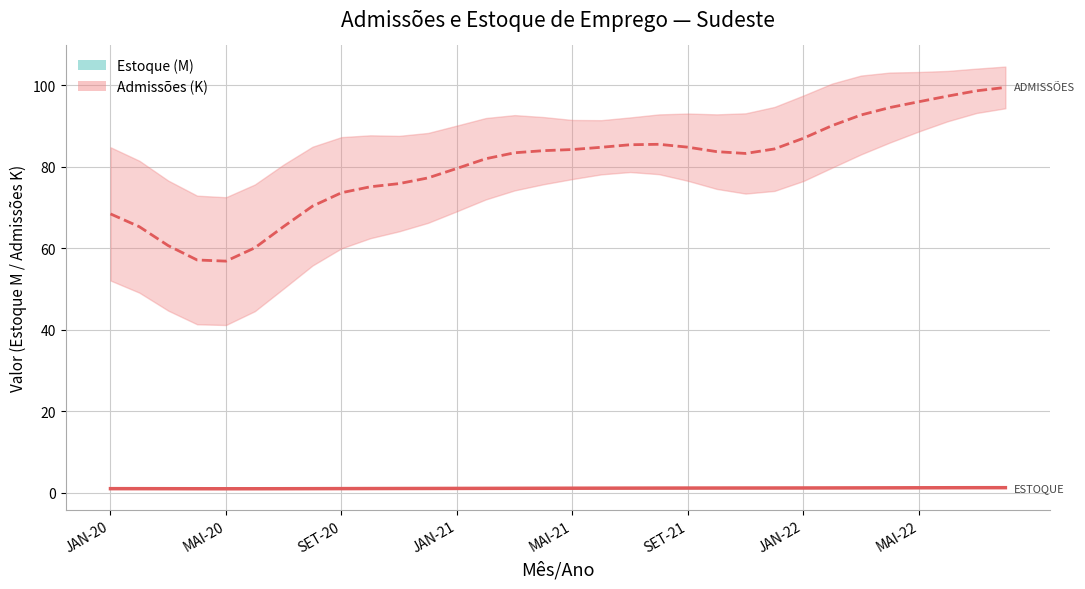

The chart shows a value of 2.2 at MAR-22. True or false?

False